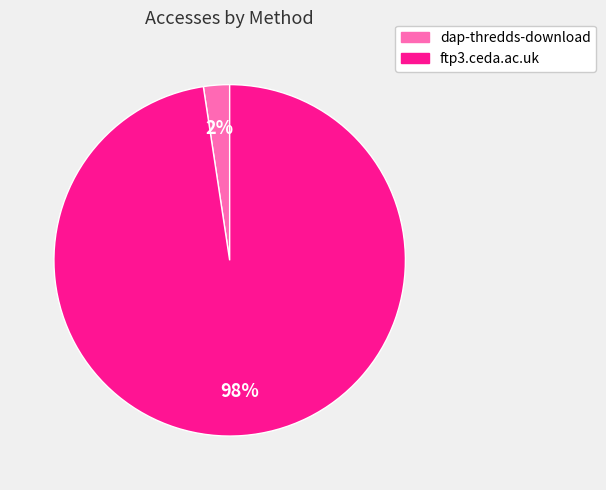

To the nearest percent, what is the average slice percentage?

50%